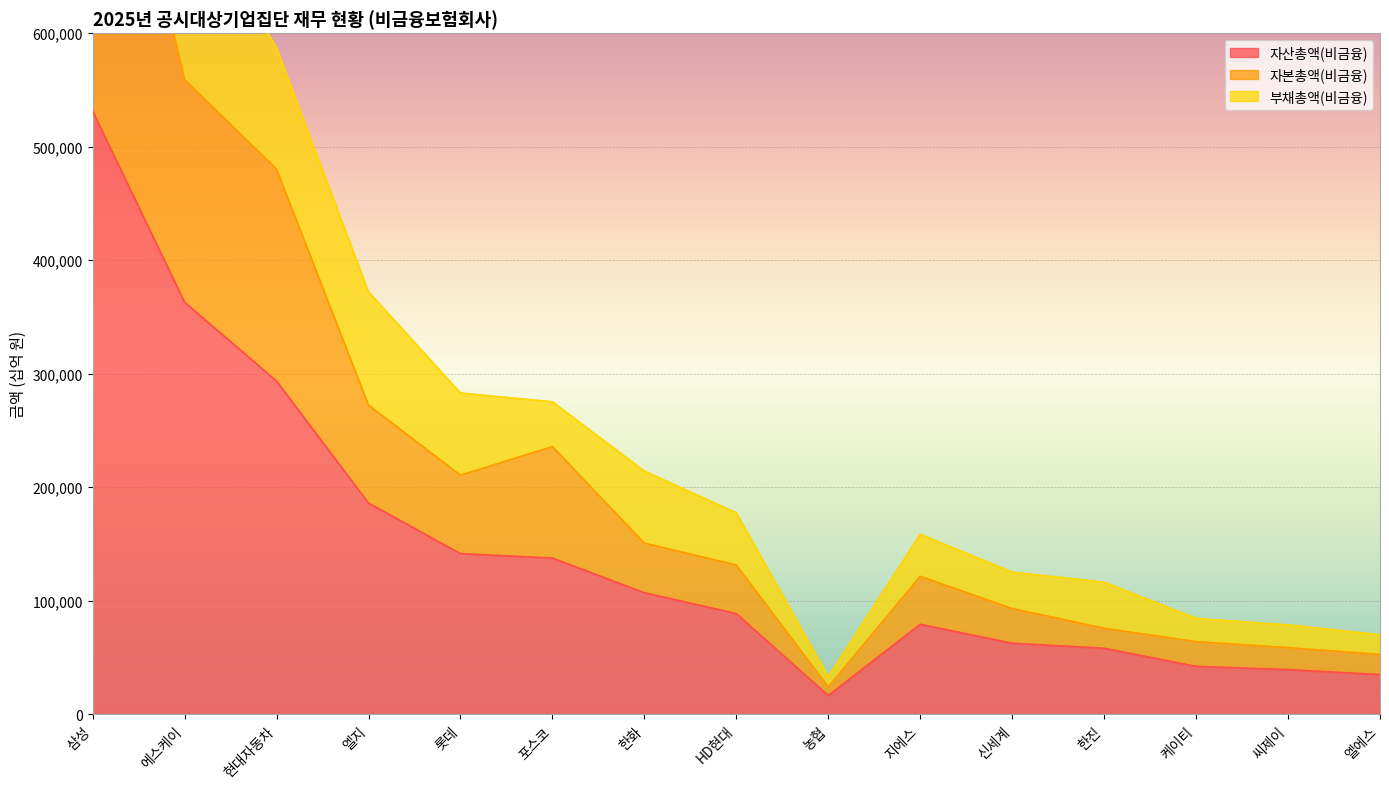

Read the 자본총액(비금융) value at 엘지.

272317.3